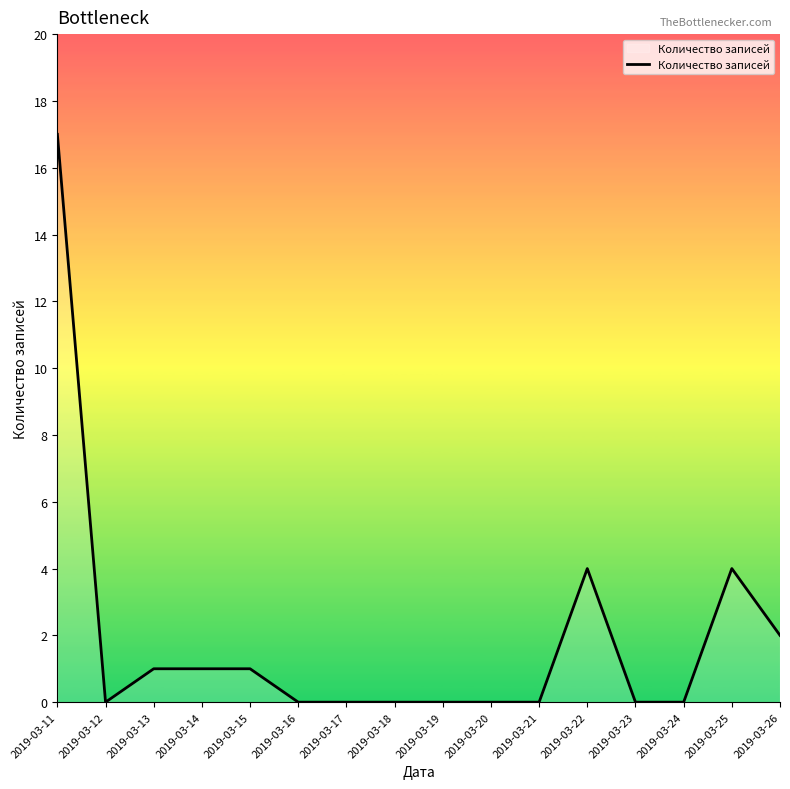

Which category has the highest value across all series?

2019-03-11